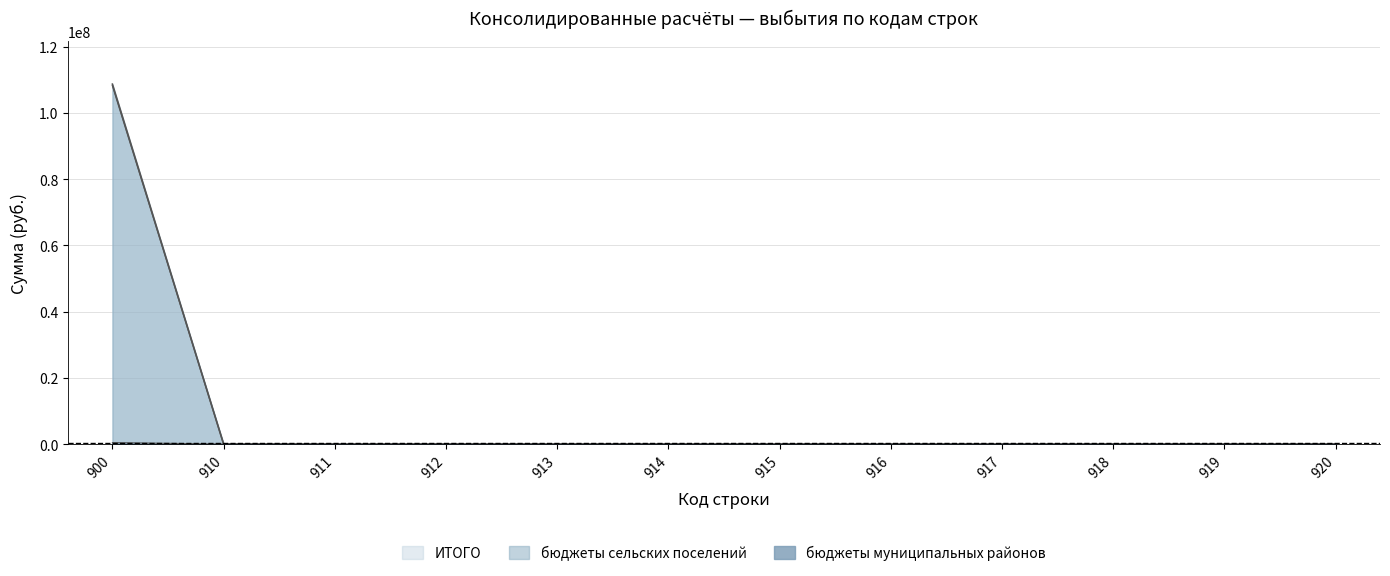

What is the maximum value for ИТОГО?

108710104